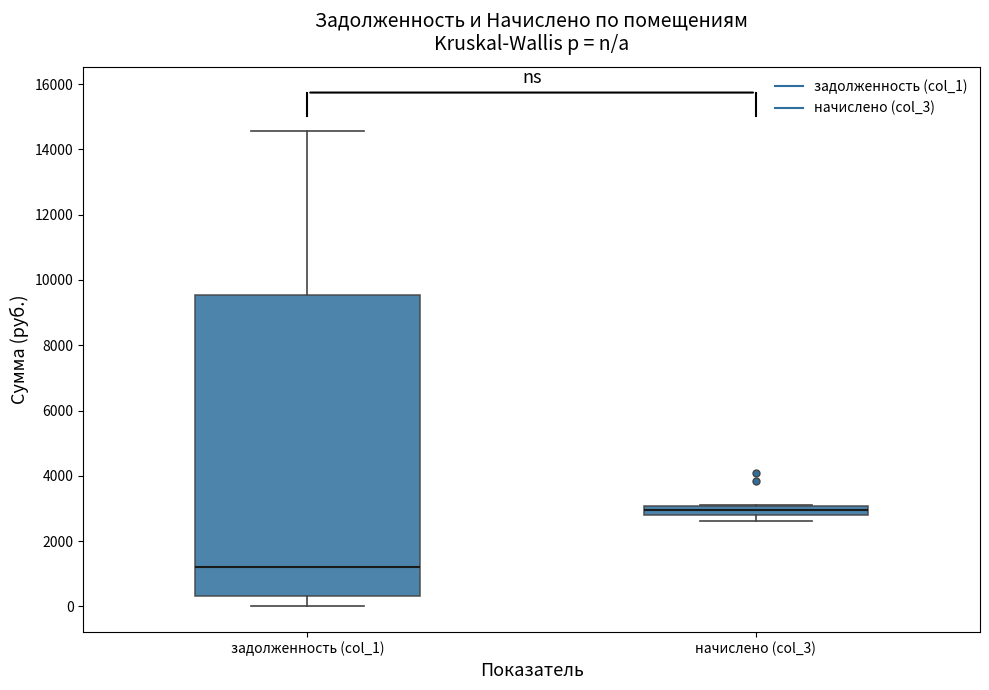

Where does the median line of the box for задолженность (col_1) sit on the y-axis? The values are not printed on the chart, so give them approximately, as read against the axis.

1200